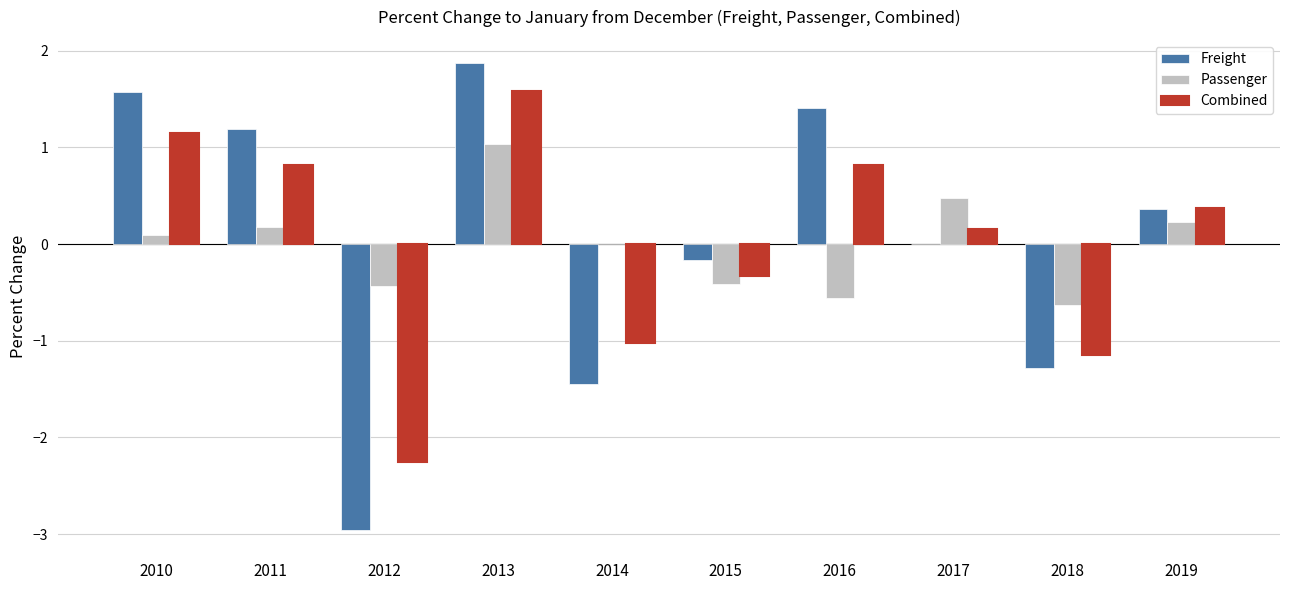

Reading right to left, extract all data points from this chart.

Freight: 0.4	-1.3	0.0	1.4	-0.2	-1.4	1.9	-3.0	1.2	1.6
Passenger: 0.2	-0.6	0.5	-0.6	-0.4	0.0	1.0	-0.4	0.2	0.1
Combined: 0.4	-1.1	0.2	0.8	-0.3	-1.0	1.6	-2.3	0.8	1.2